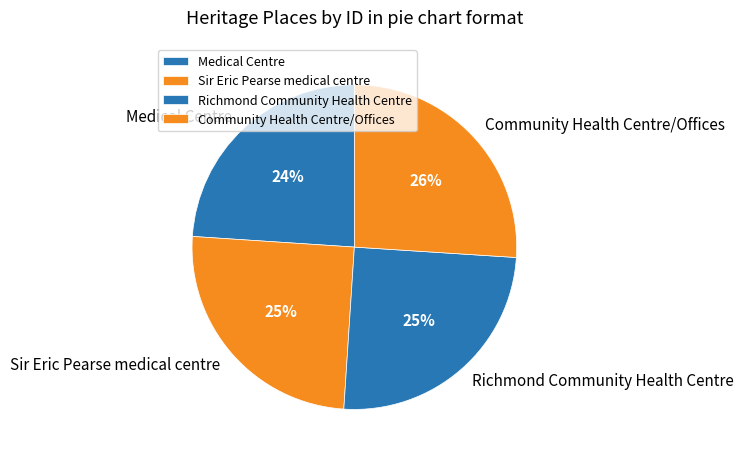

Between Community Health Centre/Offices and Sir Eric Pearse medical centre, which is larger?

Community Health Centre/Offices